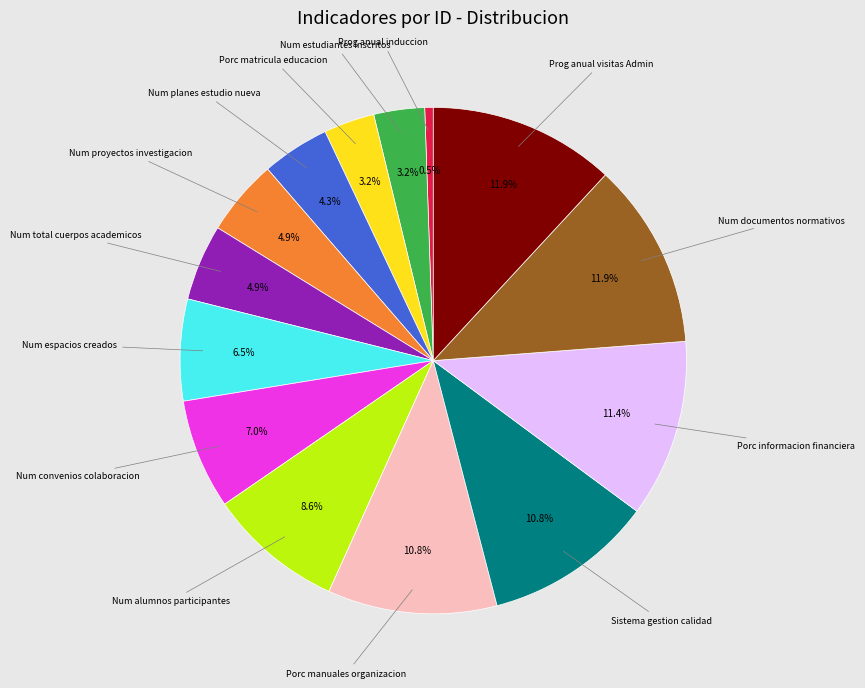

Count the number of slices in the pie.

14